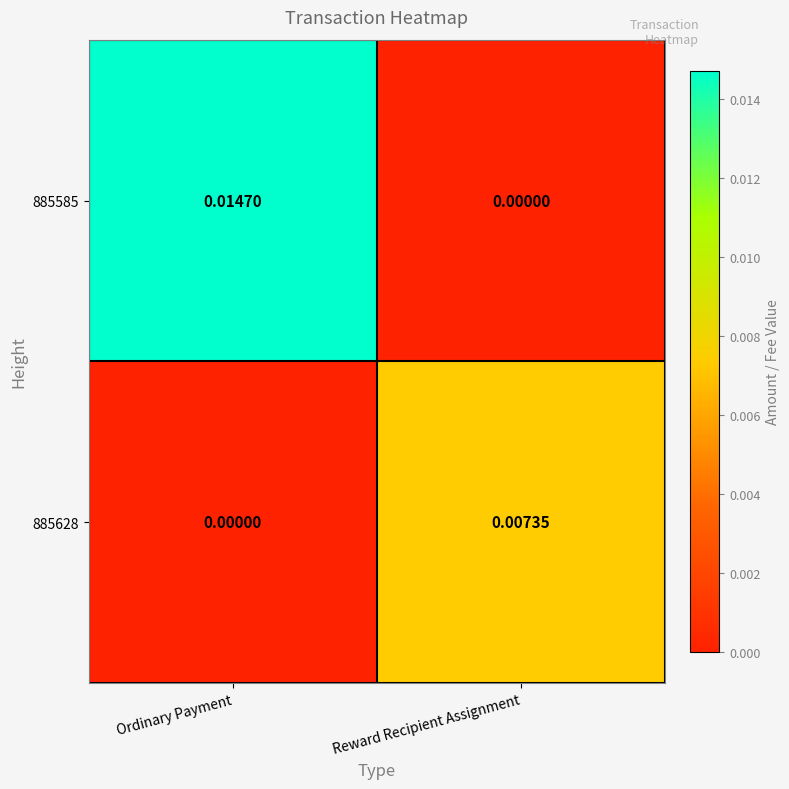

At which category is the sum across all series the highest?

Ordinary Payment